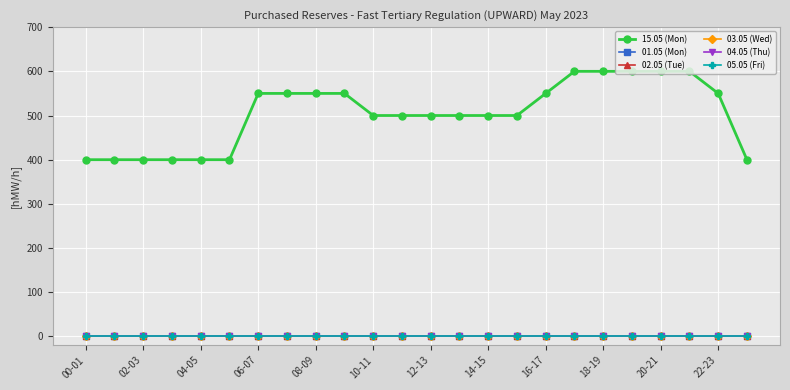

Is this an area chart (filled region under the line)?

No